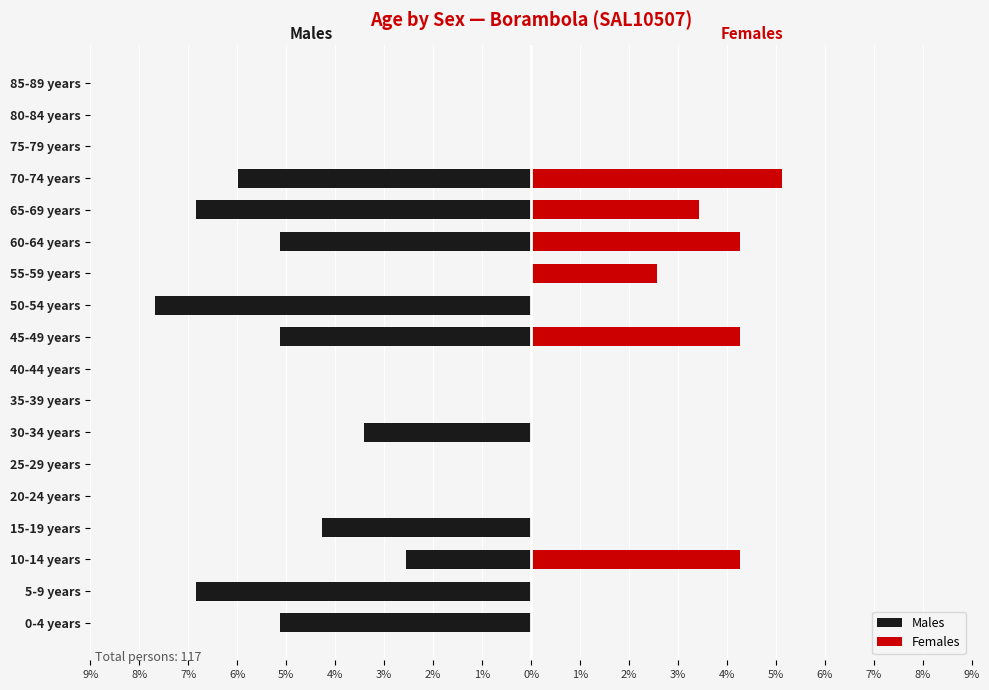

What is the value of the Females bar at the 3rd from the left?

4.3